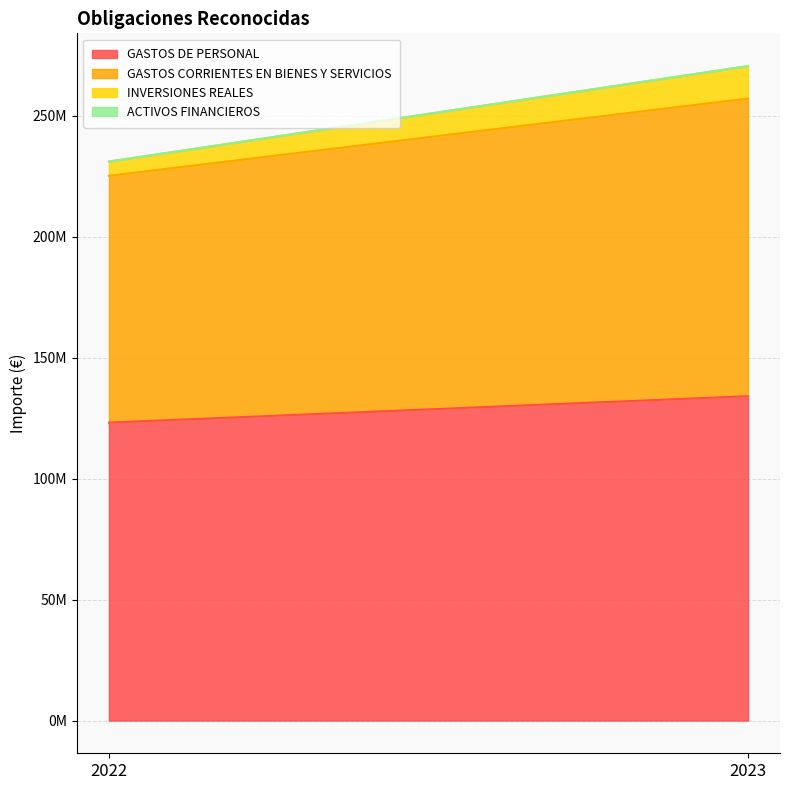

What are all the series names shown in the legend?

GASTOS DE PERSONAL, GASTOS CORRIENTES EN BIENES Y SERVICIOS, INVERSIONES REALES, ACTIVOS FINANCIEROS